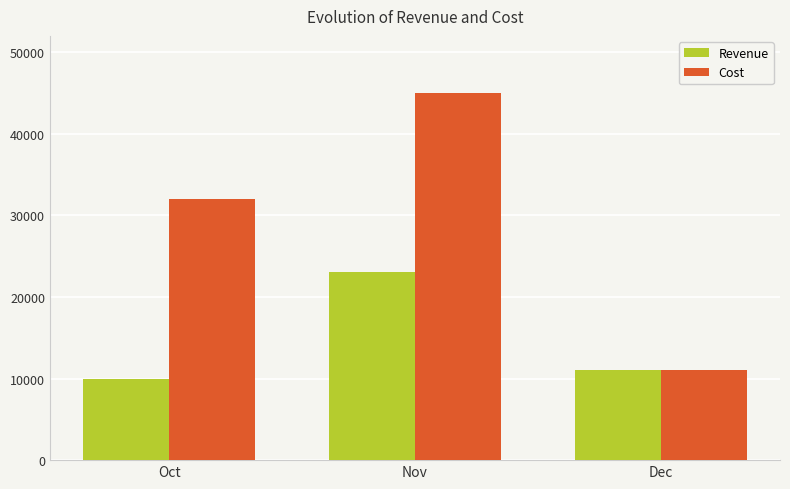

What are all the series names shown in the legend?

Revenue, Cost